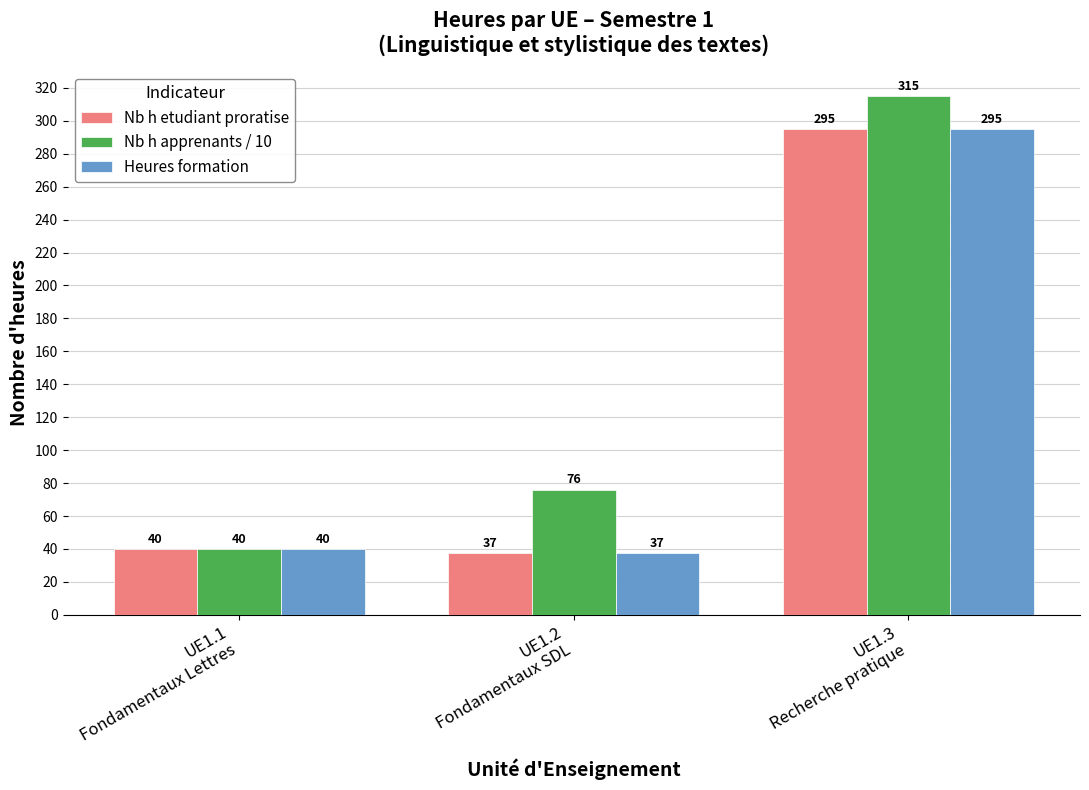

Is the value of Nb h etudiant proratise at UE1.1
Fondamentaux Lettres greater than the value of Heures formation at UE1.2
Fondamentaux SDL?

Yes